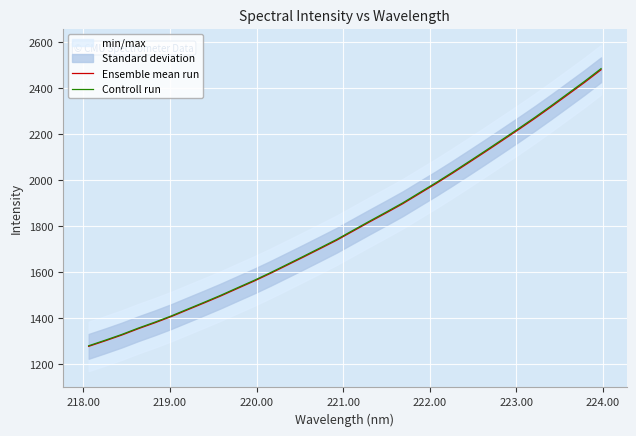

List the series in order of their overall mean, highest first.

Controll run, Ensemble mean run